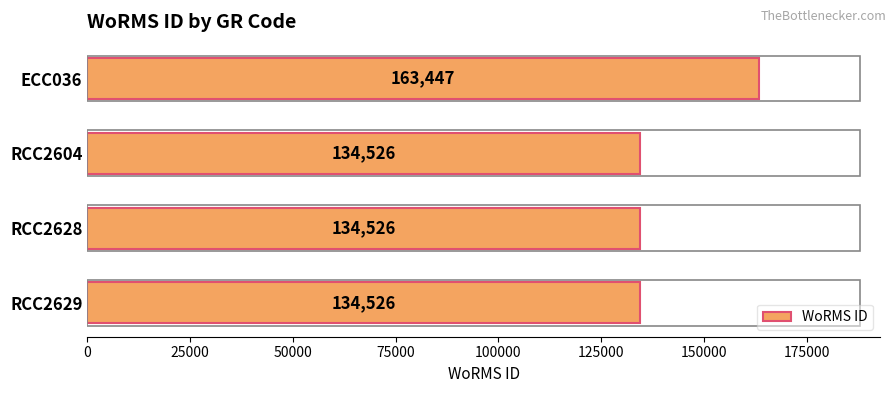

Does the chart contain any negative values?

No